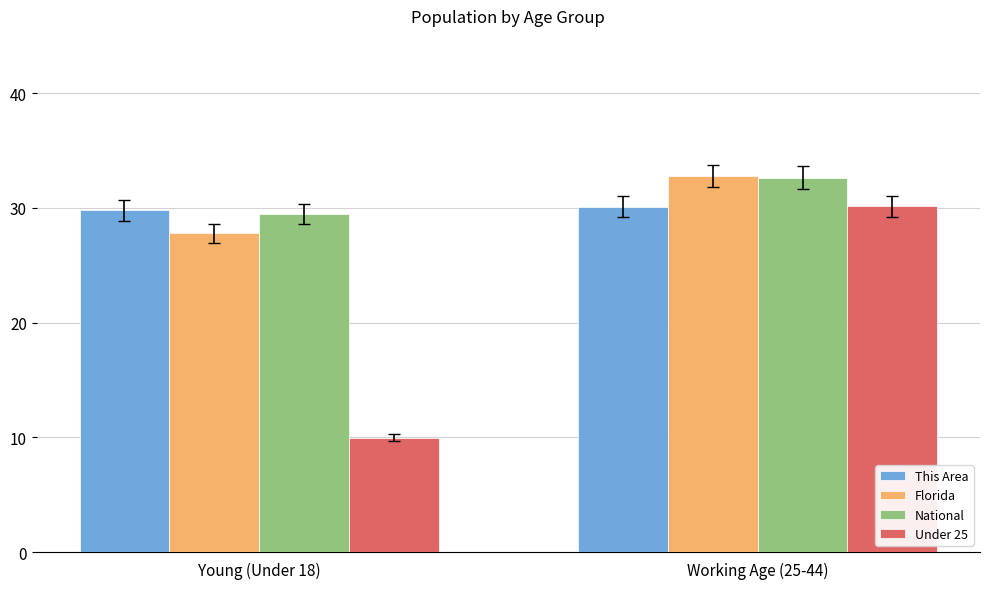

How many values in the Under 25 series exceed 30?

1